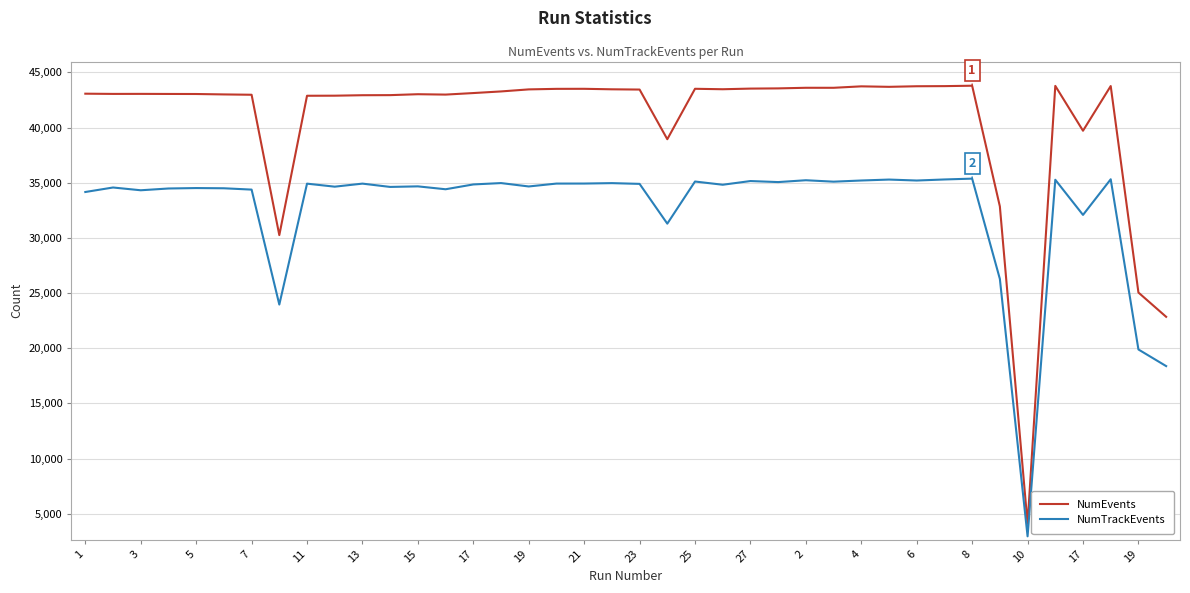

What is the smallest value displayed?

2960